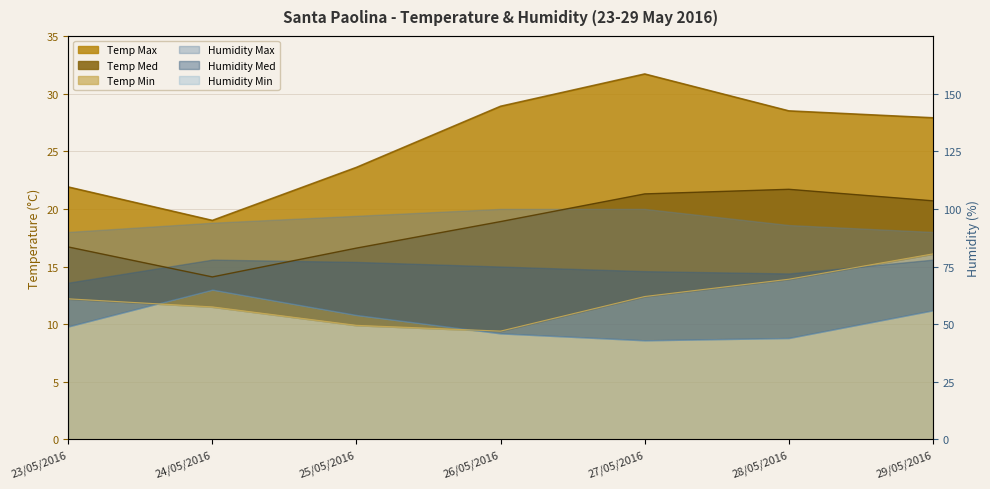

What is the label of the 7th point from the left?

29/05/2016